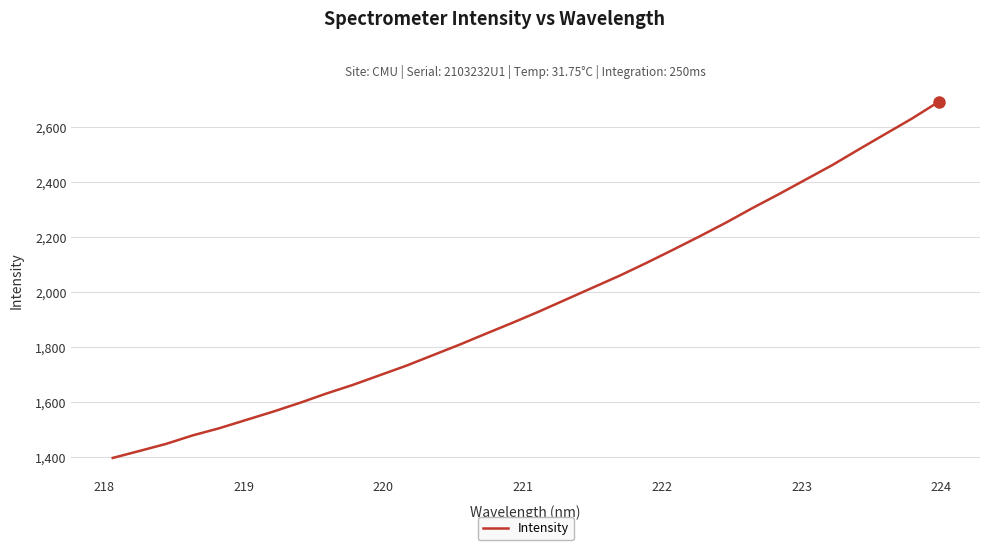

What is the difference between the maximum and minimum values?

1296.4